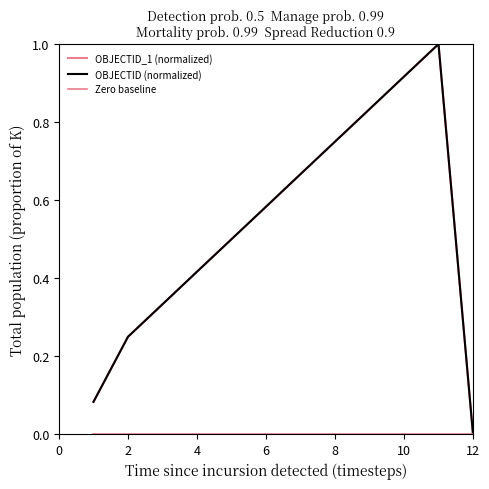

Which series has the largest total across all categories?

OBJECTID (normalized)